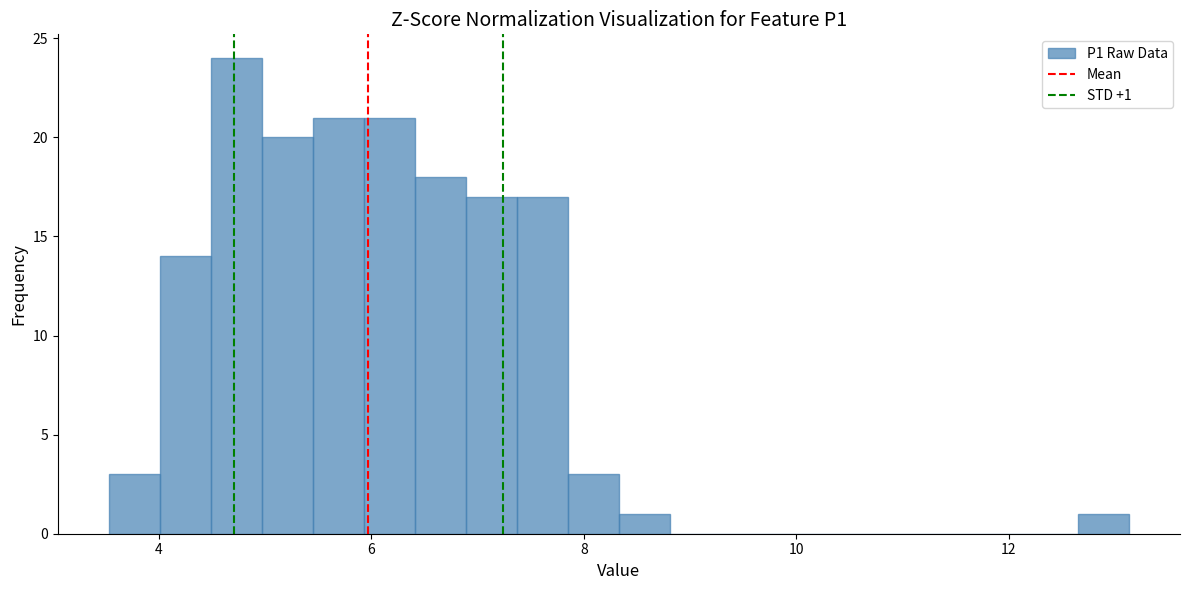

Around what value on the x-axis is the tallest bar? Give the approximate position of its centre, as read against the axis.

4.8